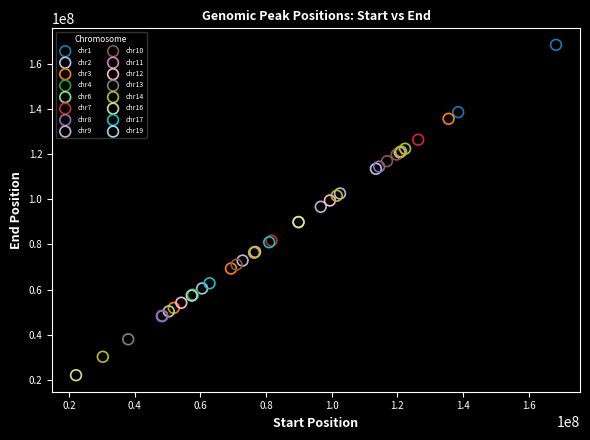

Which series contains the highest Y value?

chr1